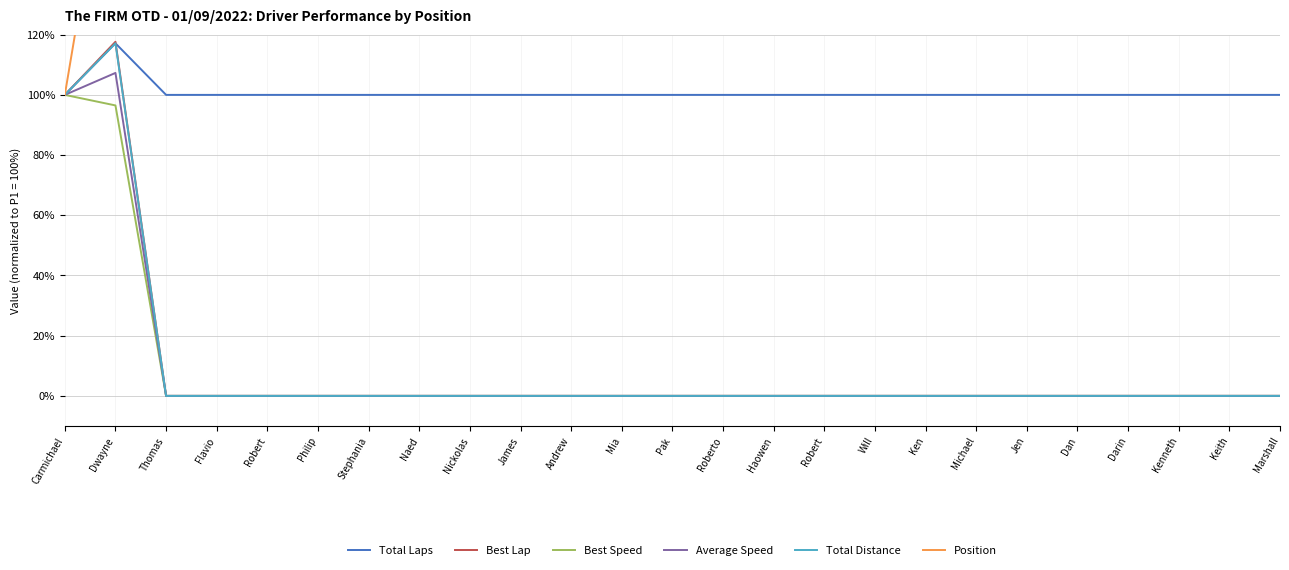

Reading left to right, list all the values displayed in this chart.

Total Laps: Carmichael=100.0	Dwayne=117.1	Thomas=100.0	Flavio=100.0	Robert=100.0	Philip=100.0	Stephania=100.0	Naed=100.0	Nickolas=100.0	James=100.0	Andrew=100.0	Mia=100.0	Pak=100.0	Roberto=100.0	Haowen=100.0	Robert=100.0	Will=100.0	Ken=100.0	Michael=100.0	Jen=100.0	Dan=100.0	Darin=100.0	Kenneth=100.0	Keith=100.0	Marshall=100.0
Best Lap: Carmichael=100.0	Dwayne=117.6	Thomas=0.0	Flavio=0.0	Robert=0.0	Philip=0.0	Stephania=0.0	Naed=0.0	Nickolas=0.0	James=0.0	Andrew=0.0	Mia=0.0	Pak=0.0	Roberto=0.0	Haowen=0.0	Robert=0.0	Will=0.0	Ken=0.0	Michael=0.0	Jen=0.0	Dan=0.0	Darin=0.0	Kenneth=0.0	Keith=0.0	Marshall=0.0
Best Speed: Carmichael=100.0	Dwayne=96.5	Thomas=0.0	Flavio=0.0	Robert=0.0	Philip=0.0	Stephania=0.0	Naed=0.0	Nickolas=0.0	James=0.0	Andrew=0.0	Mia=0.0	Pak=0.0	Roberto=0.0	Haowen=0.0	Robert=0.0	Will=0.0	Ken=0.0	Michael=0.0	Jen=0.0	Dan=0.0	Darin=0.0	Kenneth=0.0	Keith=0.0	Marshall=0.0
Average Speed: Carmichael=100.0	Dwayne=107.3	Thomas=0.0	Flavio=0.0	Robert=0.0	Philip=0.0	Stephania=0.0	Naed=0.0	Nickolas=0.0	James=0.0	Andrew=0.0	Mia=0.0	Pak=0.0	Roberto=0.0	Haowen=0.0	Robert=0.0	Will=0.0	Ken=0.0	Michael=0.0	Jen=0.0	Dan=0.0	Darin=0.0	Kenneth=0.0	Keith=0.0	Marshall=0.0
Total Distance: Carmichael=100.0	Dwayne=117.1	Thomas=0.0	Flavio=0.0	Robert=0.0	Philip=0.0	Stephania=0.0	Naed=0.0	Nickolas=0.0	James=0.0	Andrew=0.0	Mia=0.0	Pak=0.0	Roberto=0.0	Haowen=0.0	Robert=0.0	Will=0.0	Ken=0.0	Michael=0.0	Jen=0.0	Dan=0.0	Darin=0.0	Kenneth=0.0	Keith=0.0	Marshall=0.0
Position: Carmichael=100.0	Dwayne=200.0	Thomas=300.0	Flavio=400.0	Robert=500.0	Philip=600.0	Stephania=700.0	Naed=800.0	Nickolas=900.0	James=1000.0	Andrew=1100.0	Mia=1200.0	Pak=1300.0	Roberto=1400.0	Haowen=1500.0	Robert=1600.0	Will=1700.0	Ken=1800.0	Michael=1900.0	Jen=2000.0	Dan=2100.0	Darin=2200.0	Kenneth=2300.0	Keith=2400.0	Marshall=2500.0